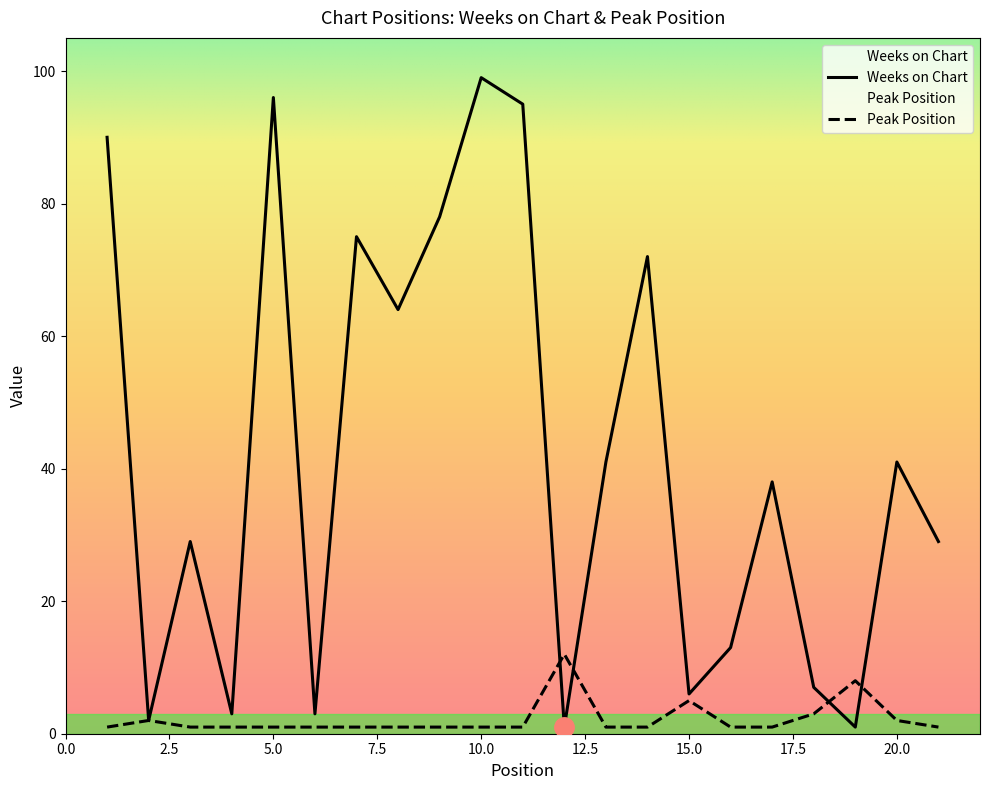

What is the spread (max minus min) of values at 20.0?

39